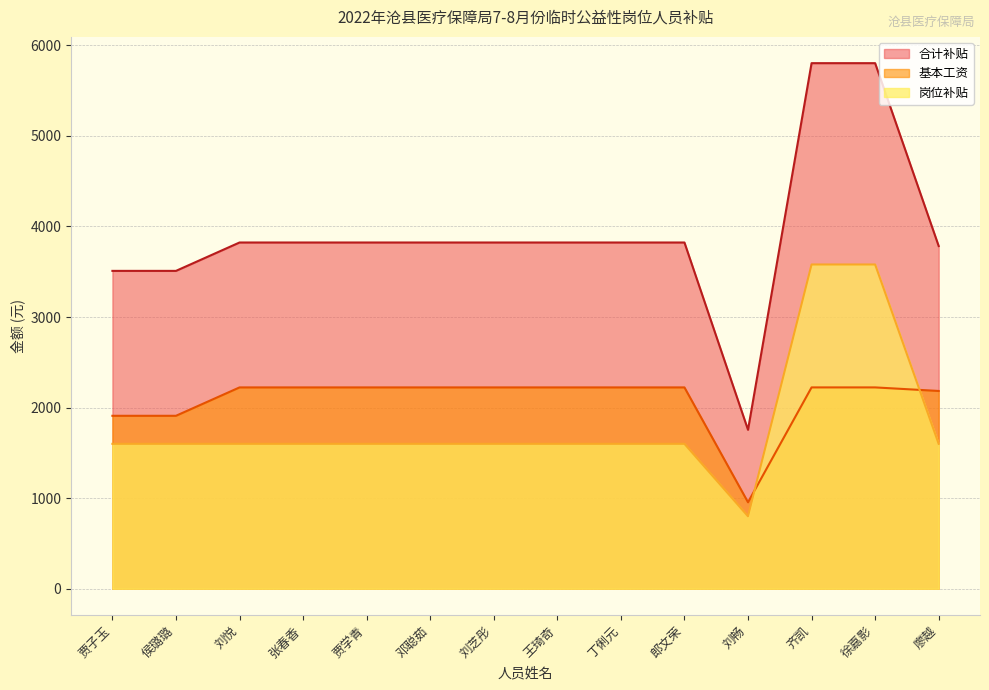

True or false: 岗位补贴 has a value of 3580.0 at 齐凯.

True